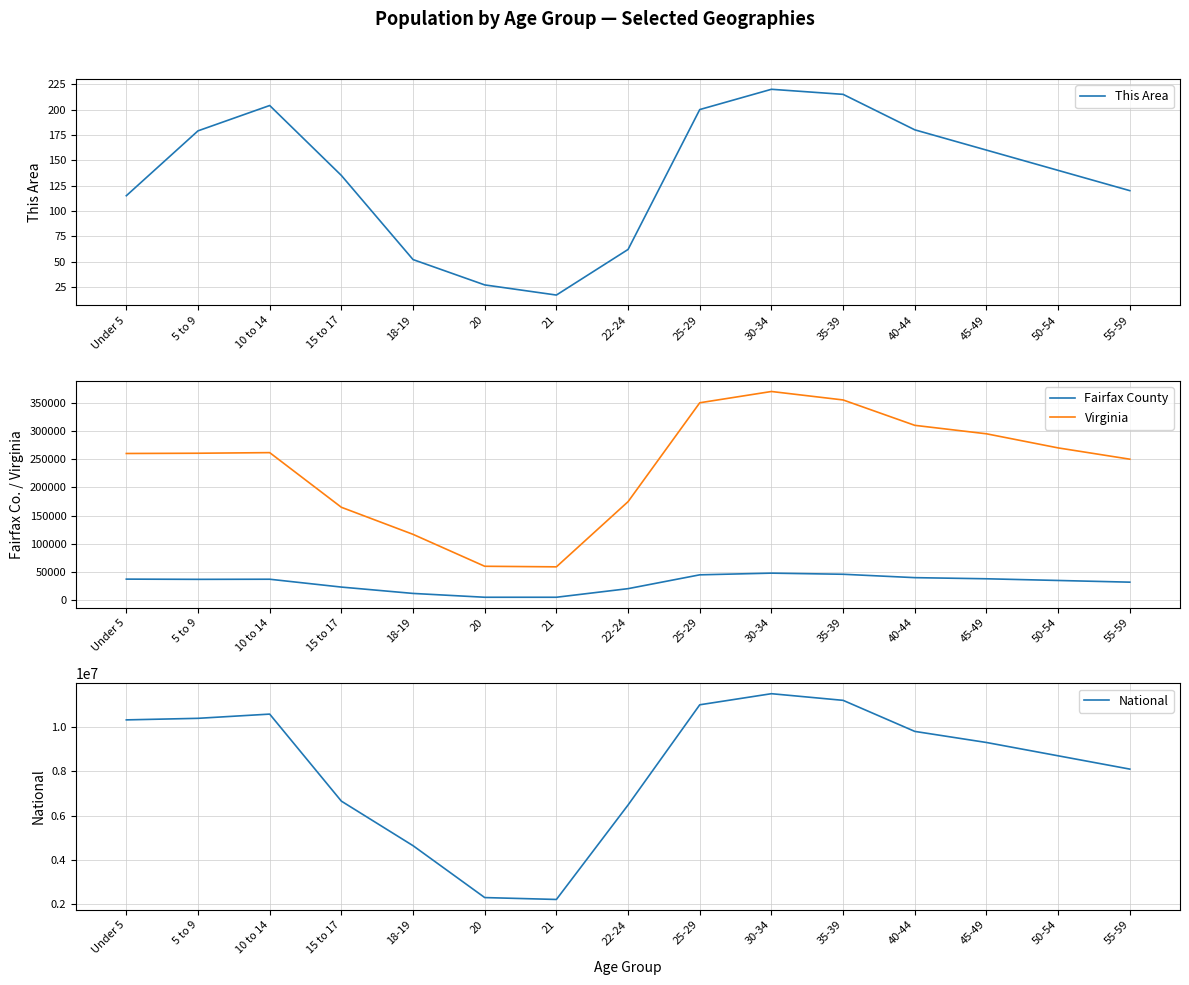

How many data points in Fairfax County are less than 36991?

7